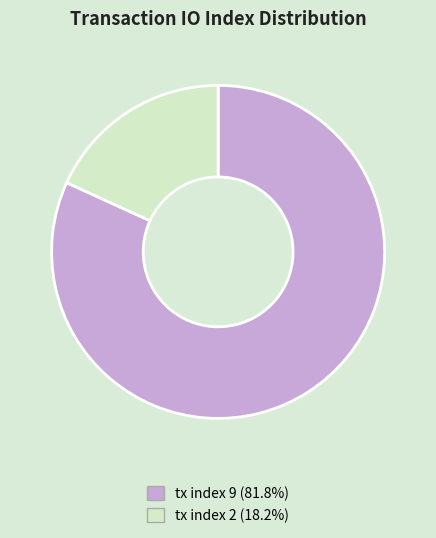

Which category has the biggest portion of the pie?

tx index 9